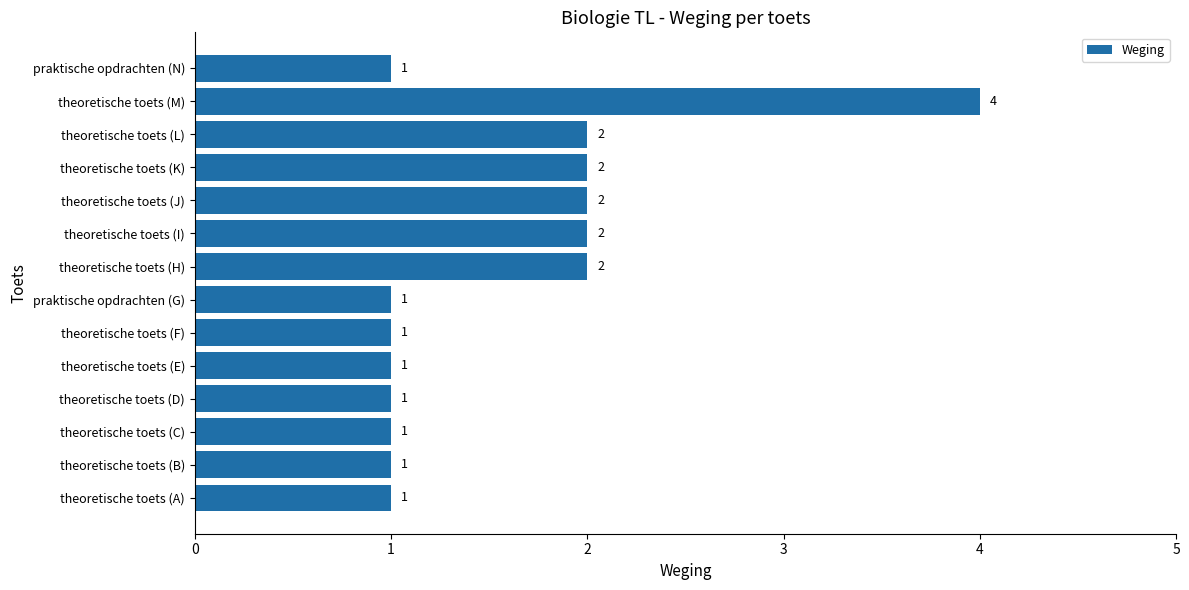

What is the sum of all values?

22